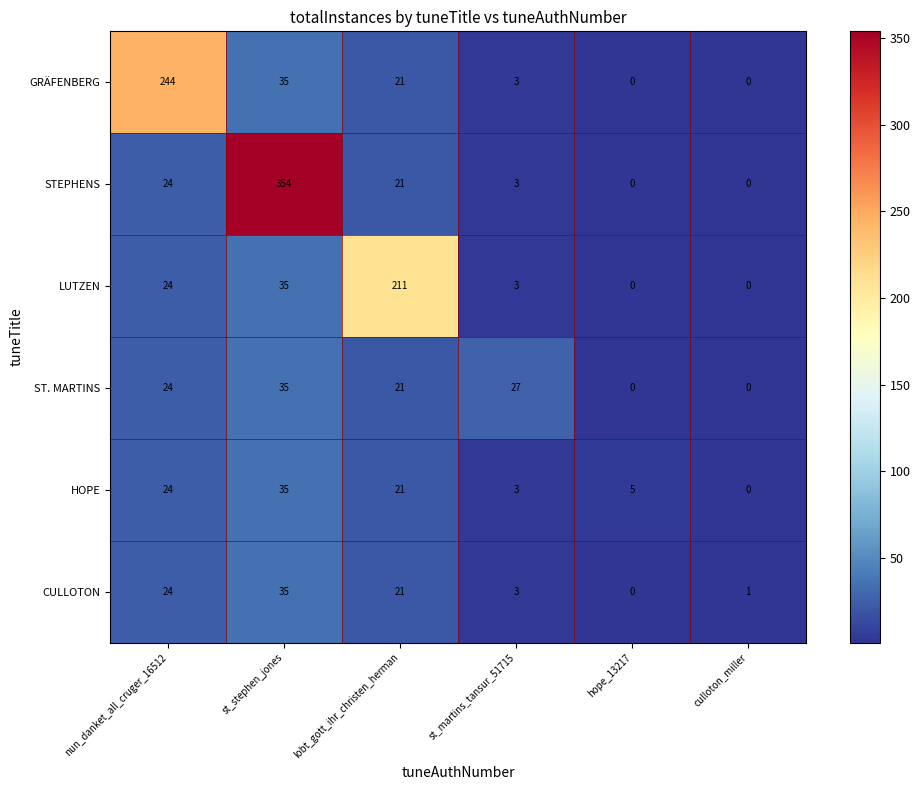

List the labels in order of HOPE value, largest first.

st_stephen_jones, nun_danket_all_cruger_16512, lobt_gott_ihr_christen_herman, hope_13217, st_martins_tansur_51715, culloton_miller